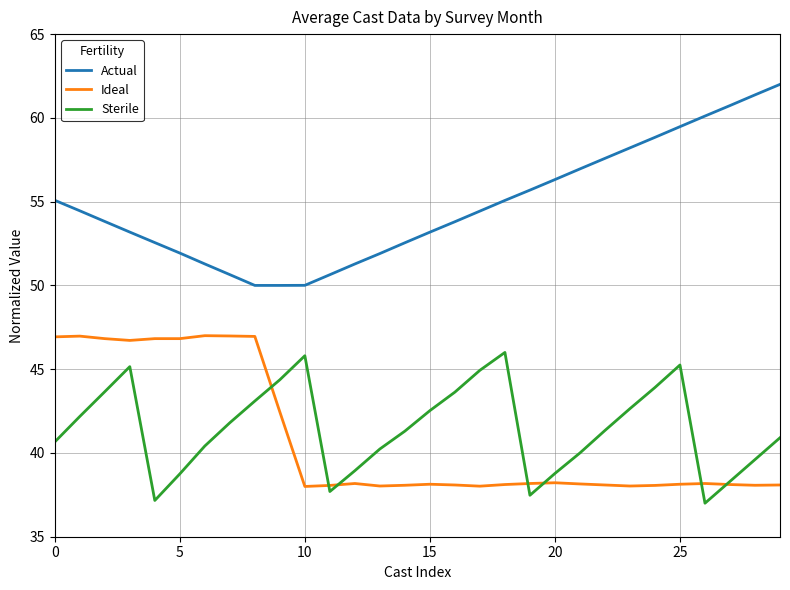

True or false: Sterile and Actual cross at least once.

False